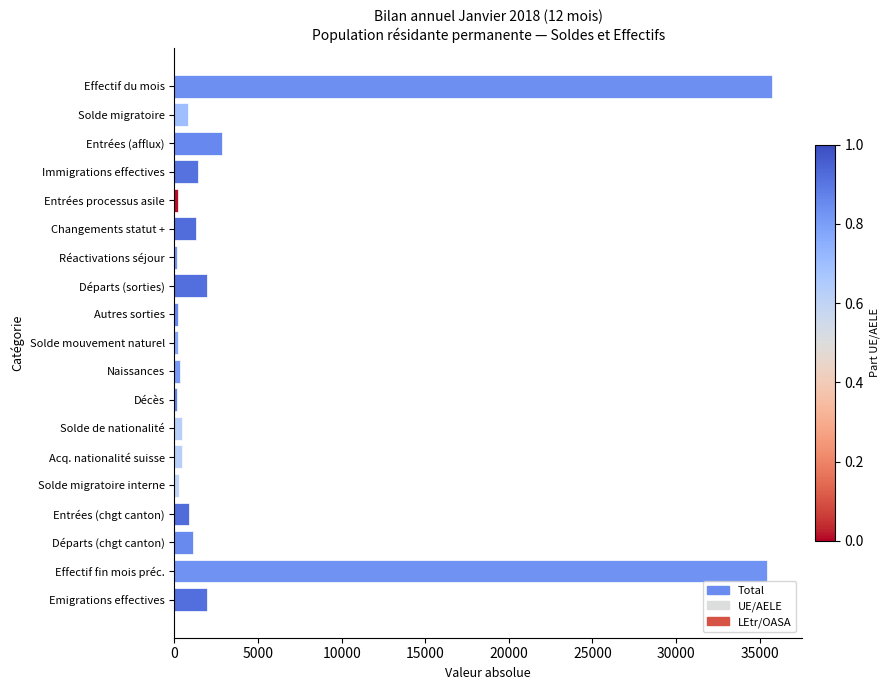

The chart shows a value of 1261 at Changements statut +. True or false?

True